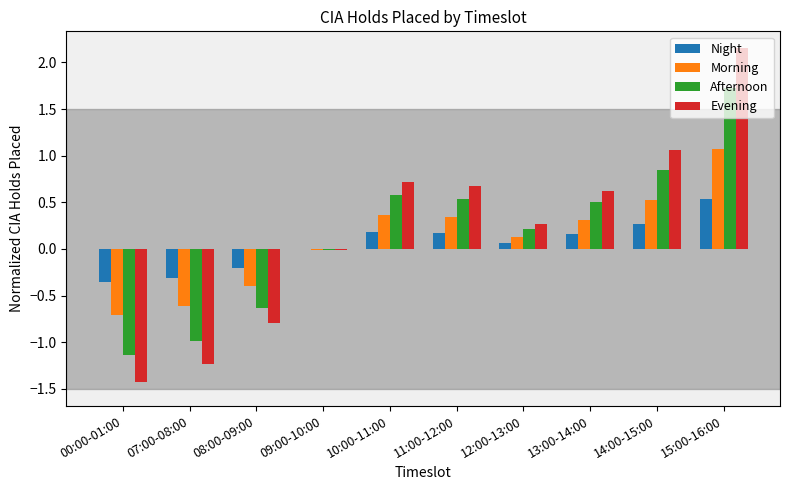

What is the sum of all Afternoon values?

1.6